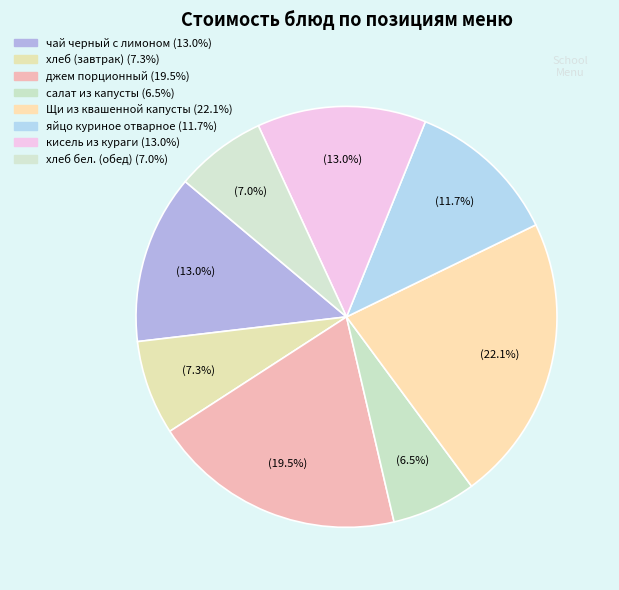

How many segments does this pie chart have?

8